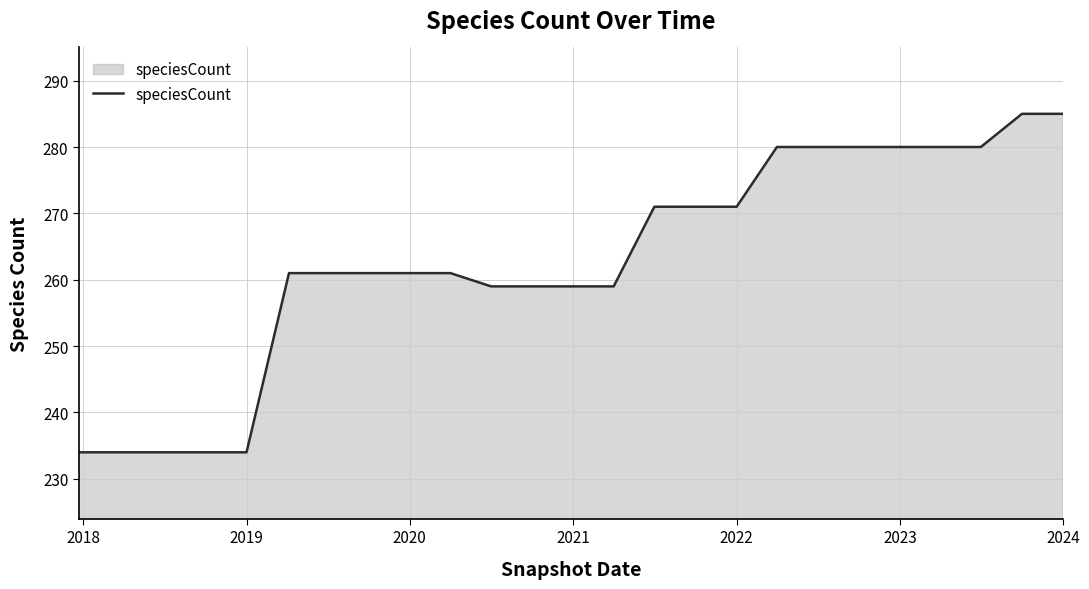

How many series are shown in this chart?

1